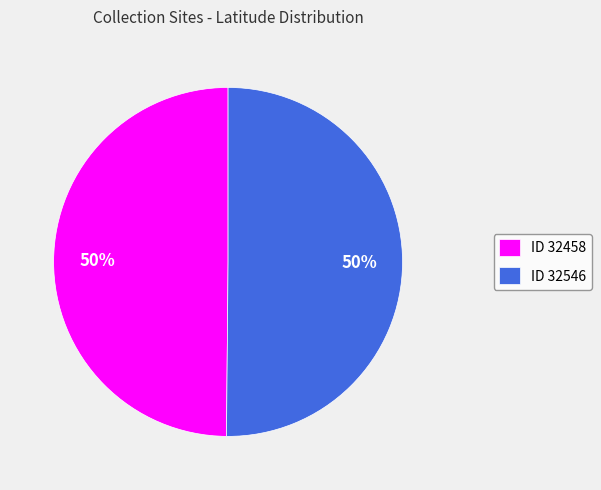

To the nearest percent, what percentage of the pie is ID 32546?

50%